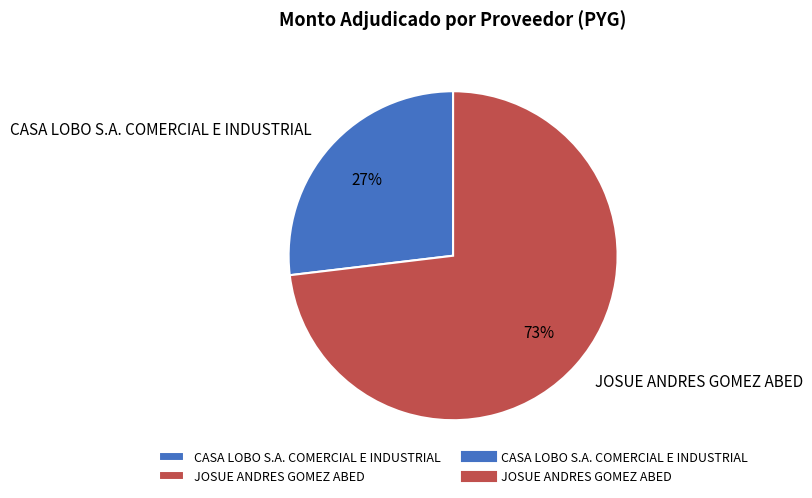

Do CASA LOBO S.A. COMERCIAL E INDUSTRIAL and JOSUE ANDRES GOMEZ ABED together represent more than half of the pie?

Yes